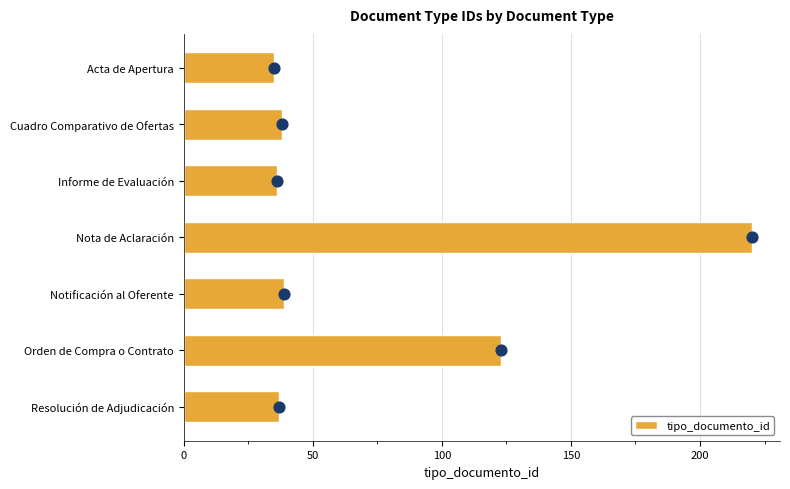

Is it true that tipo_documento_id equals 37 at Resolución de Adjudicación?

True